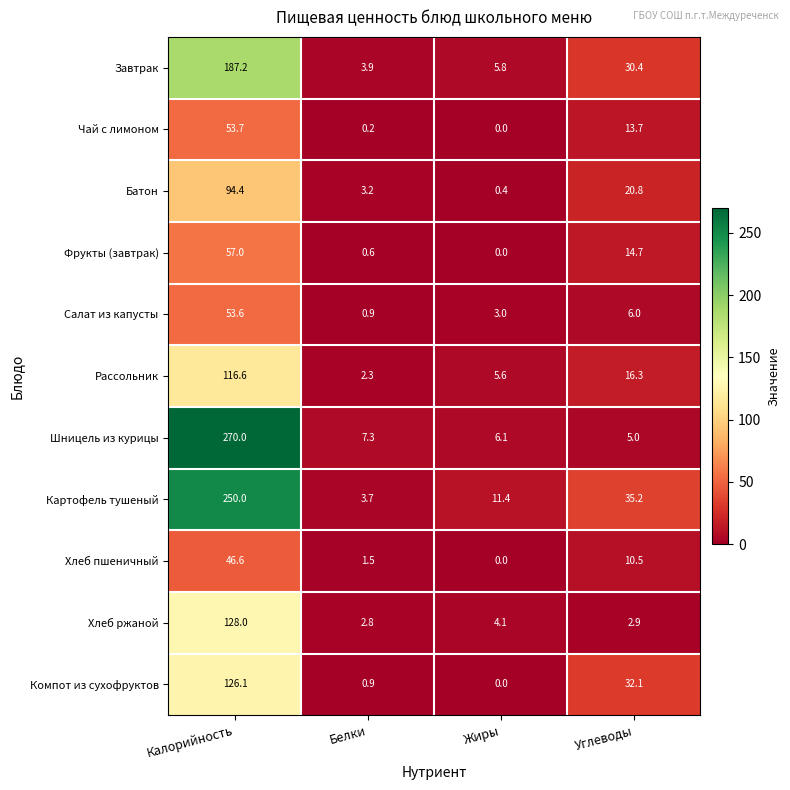

At how many categories does at least one series exceed 71?

1